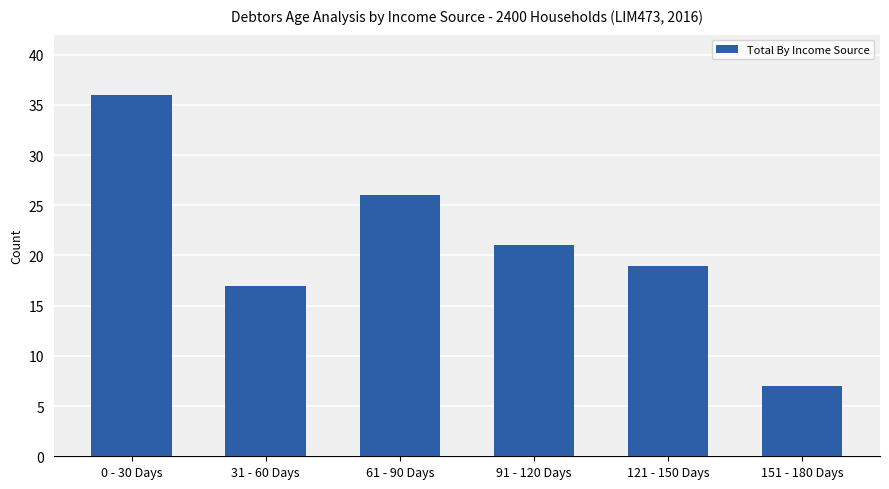

At which label does the data first exceed 21?

0 - 30 Days